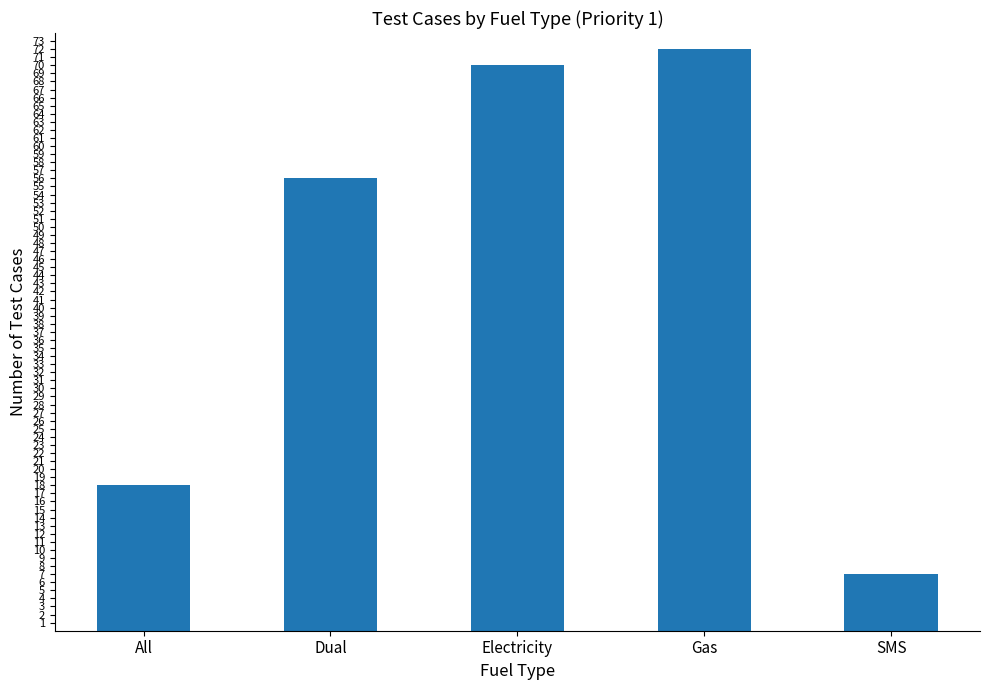

List the labels in order of value, smallest first.

SMS, All, Dual, Electricity, Gas